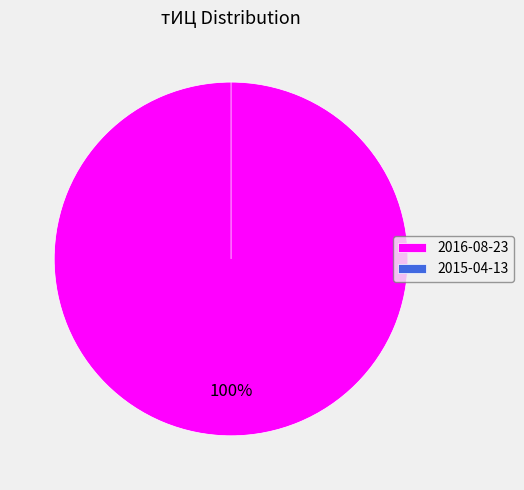

Which category has the biggest portion of the pie?

2016-08-23